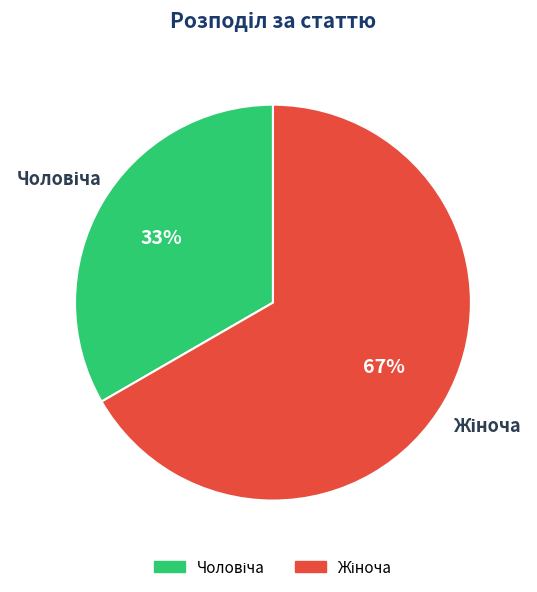

How many segments does this pie chart have?

2